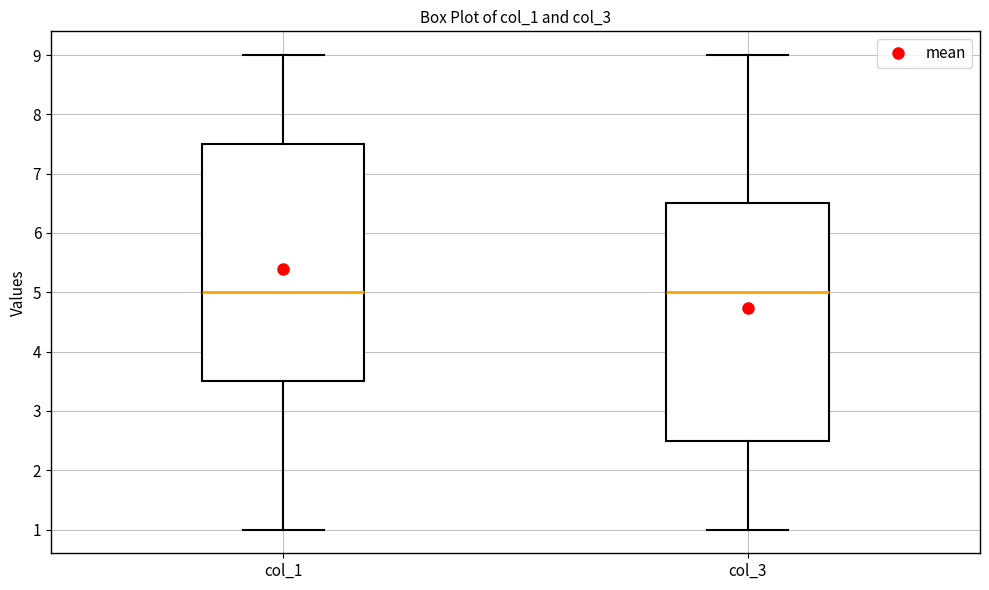

Reading left to right, read every box against the y-axis: the position of its median line, the range the box covers, and the ends of its whiskers. The values are not printed on the chart, so give them approximately, as read against the axis.

col_1: median 5.0, box 3.5 to 7.5, whiskers 1.0 to 9.0
col_3: median 5.0, box 2.5 to 6.5, whiskers 1.0 to 9.0